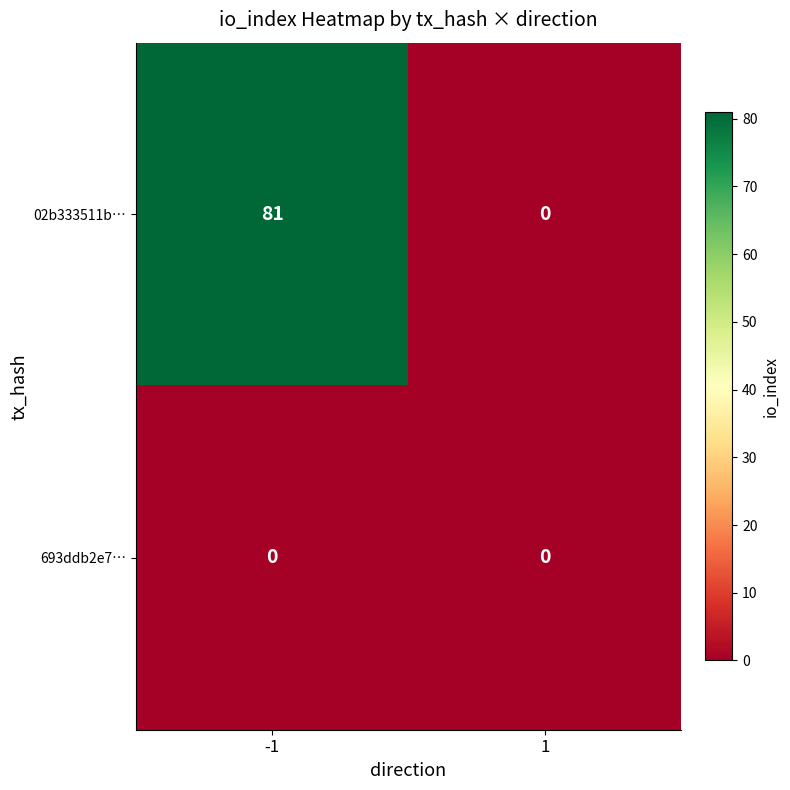

List the series in order of their overall mean, highest first.

02b333511b…, 693ddb2e7…